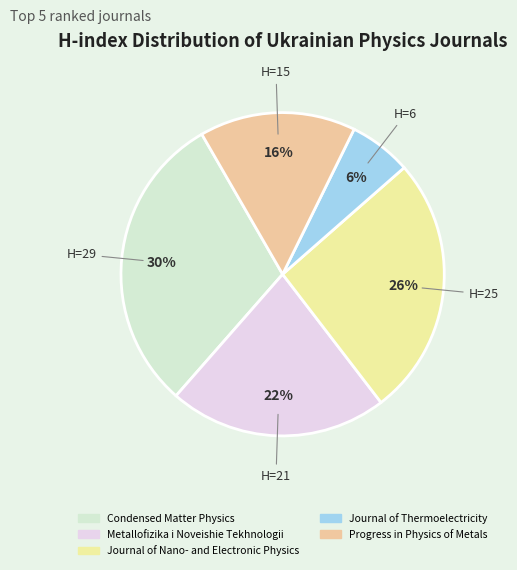

How many slices are in this pie chart?

5